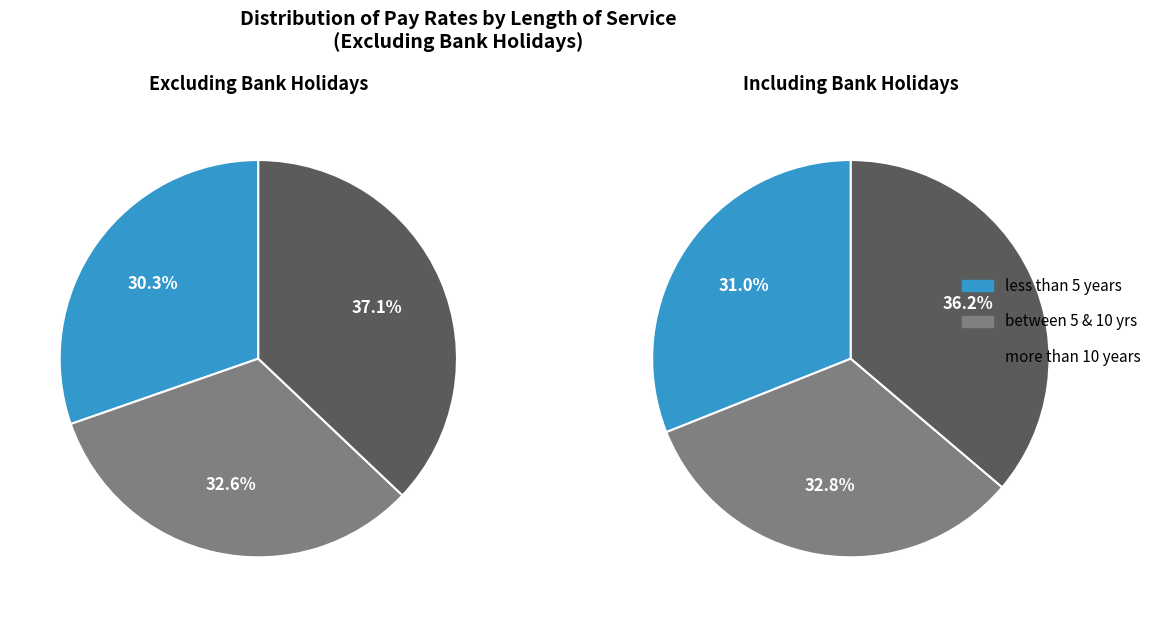

To the nearest percent, what percentage of the pie is more than 10 years?

37%